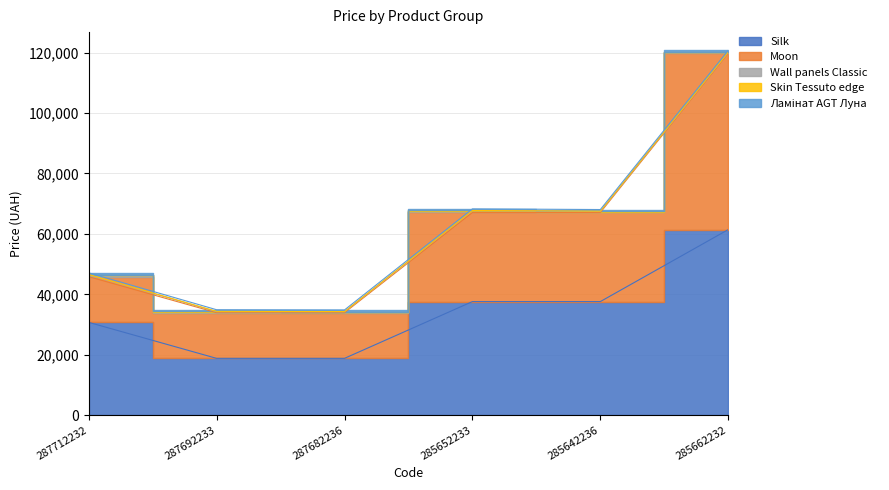

True or false: Ламінат AGT Луна has a value of 342.1 at 285652233.

False